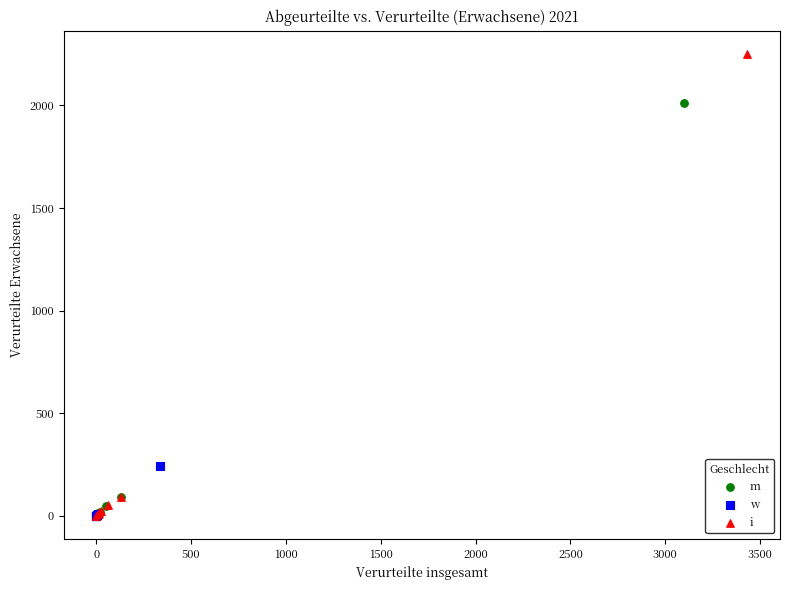

Which series contains the highest Y value?

i